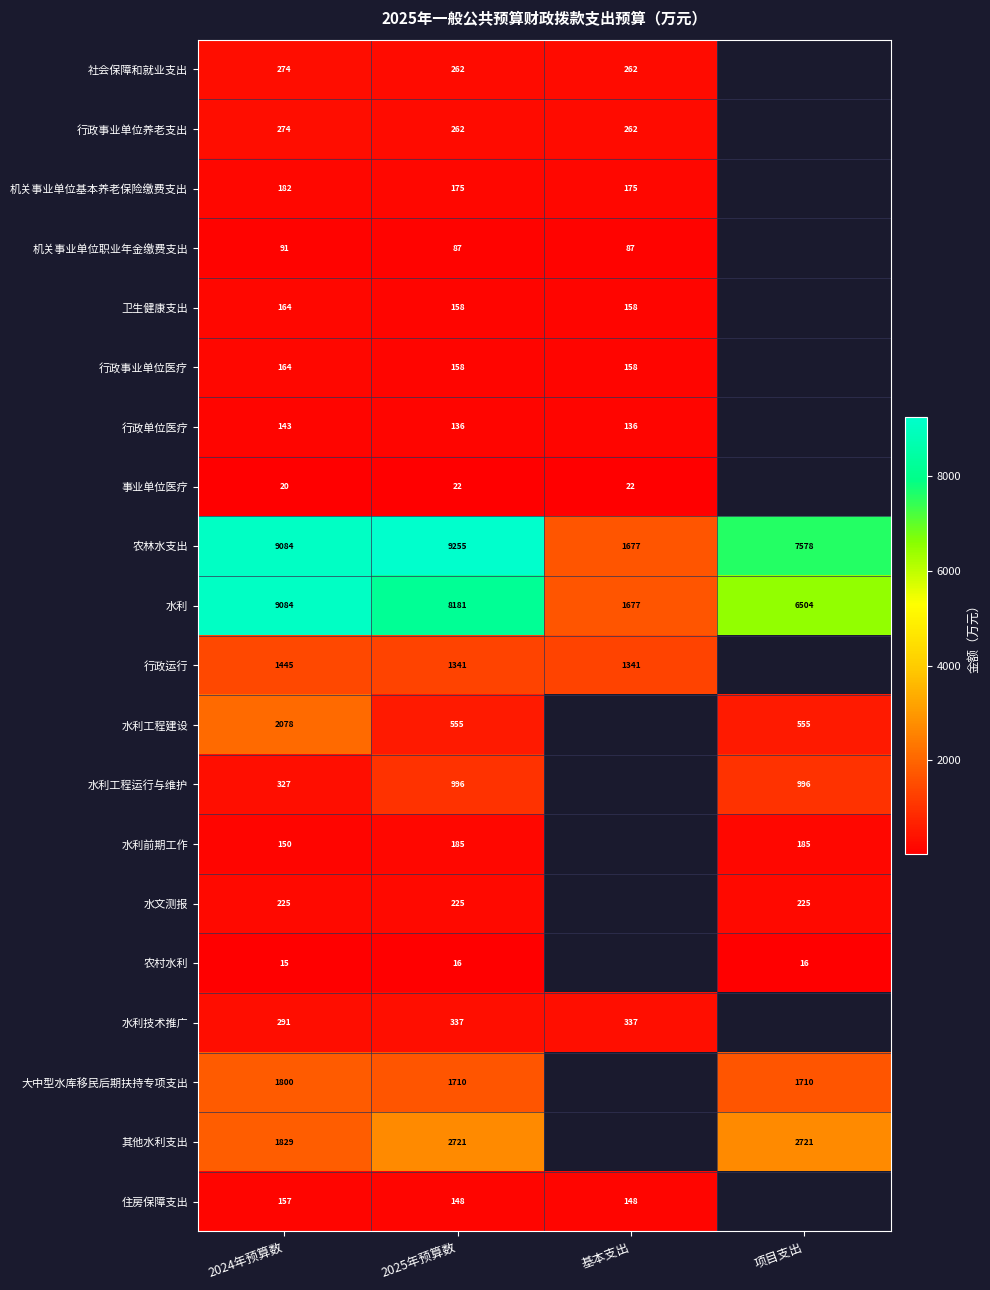

Which series changed the most between 2024年预算数 and 2025年预算数?

水利工程建设